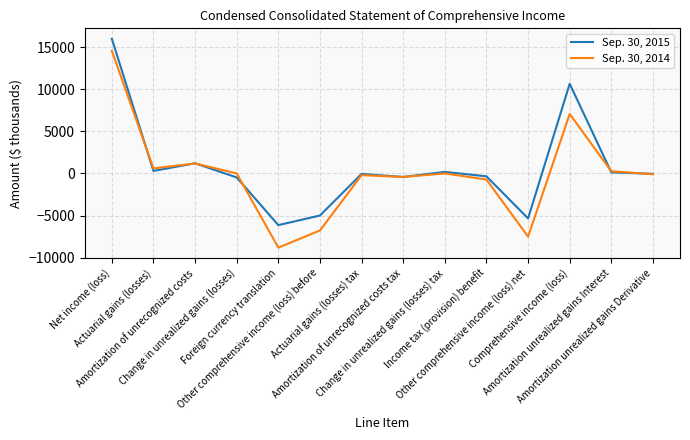

What is the difference between the second highest and minimum values in the Sep. 30, 2015 series?

16778